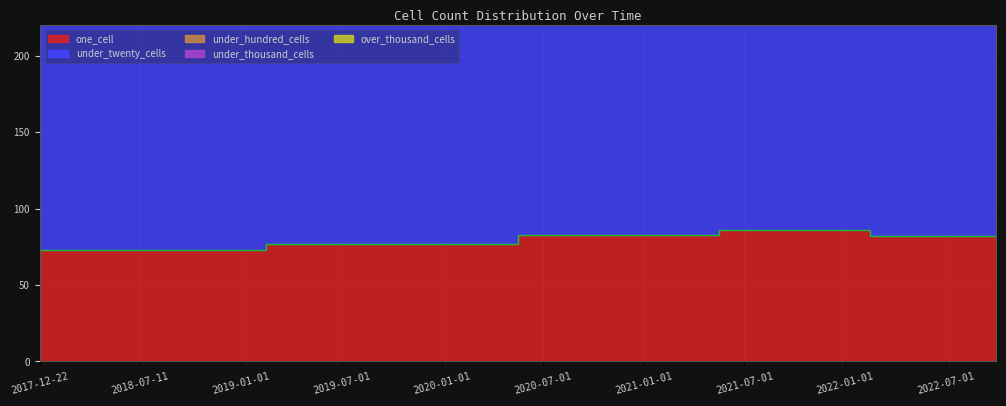

Between 2020-01-01 and 2022-01-01, which series saw the biggest shift?

one_cell